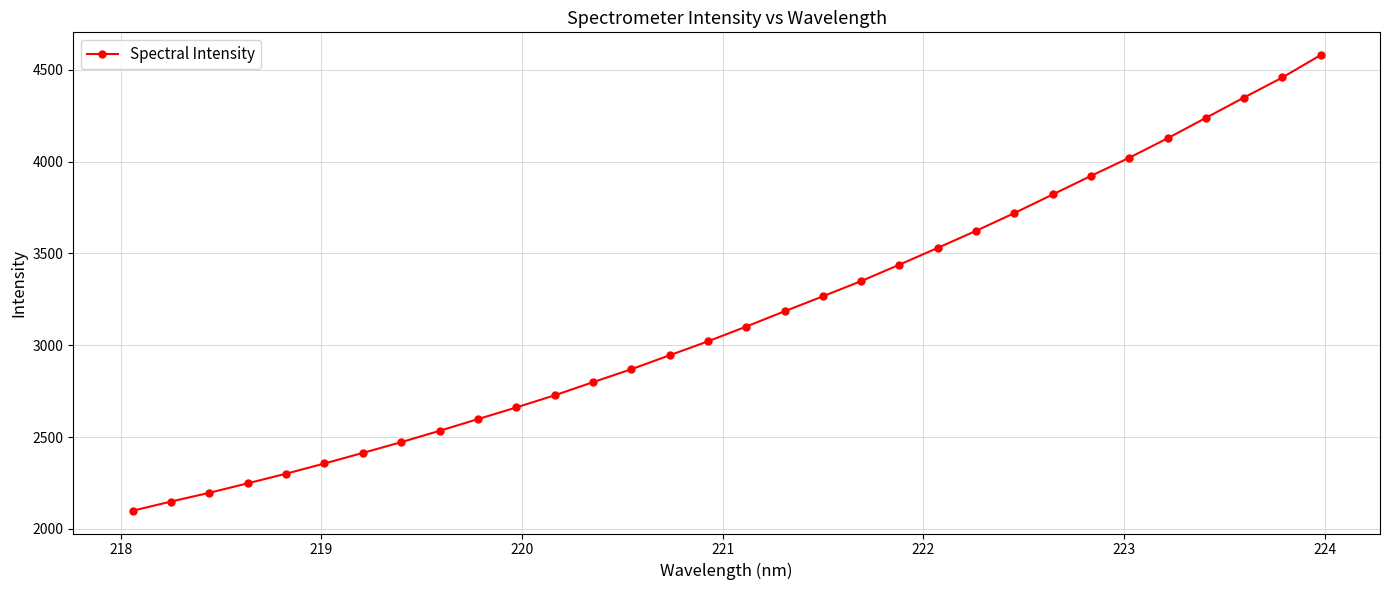

What is the value of the 18th point from the left?

3184.9